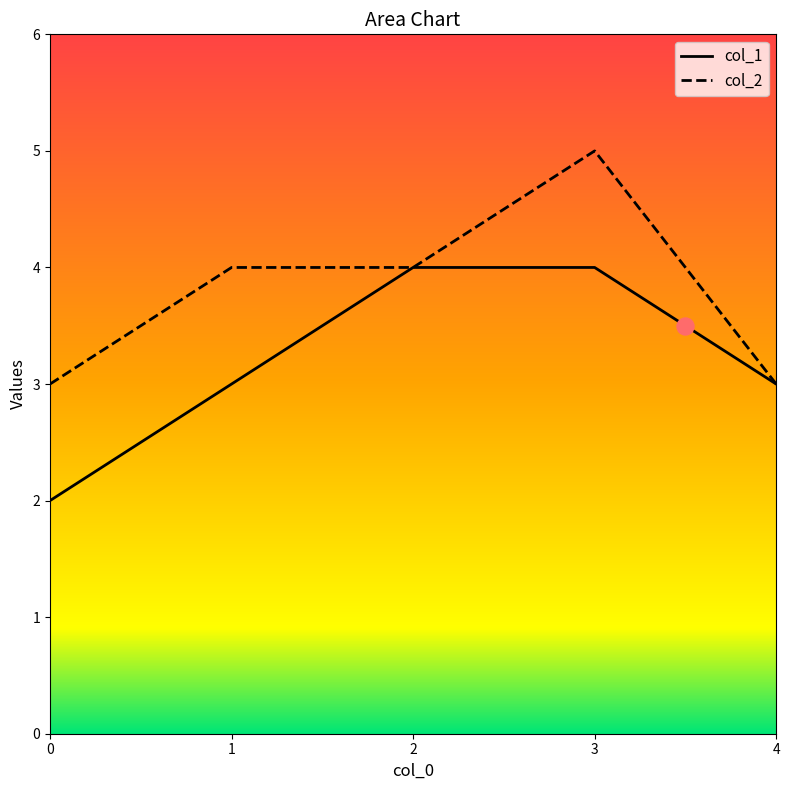

Which series reaches the minimum Y coordinate?

col_1